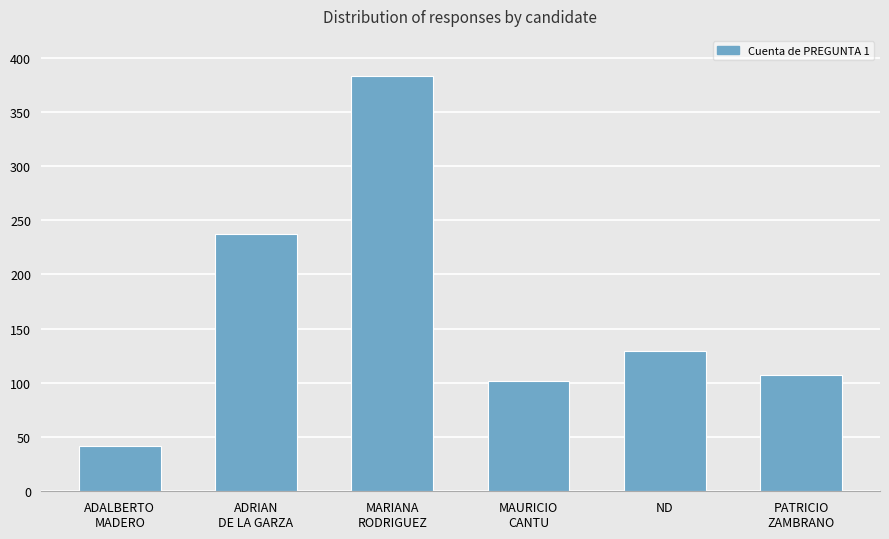

Reading left to right, what are all the values shown in this chart?

ADALBERTO
MADERO=42	ADRIAN
DE LA GARZA=237	MARIANA
RODRIGUEZ=383	MAURICIO
CANTU=102	ND=129	PATRICIO
ZAMBRANO=107